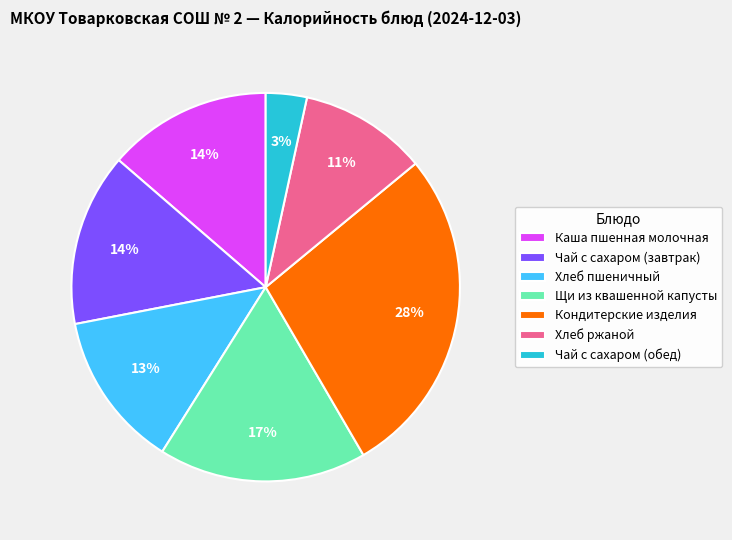

Which slice is the largest?

Кондитерские изделия